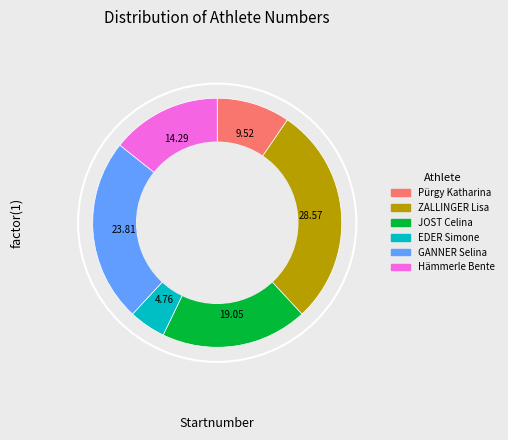

How many slices are in this pie chart?

6